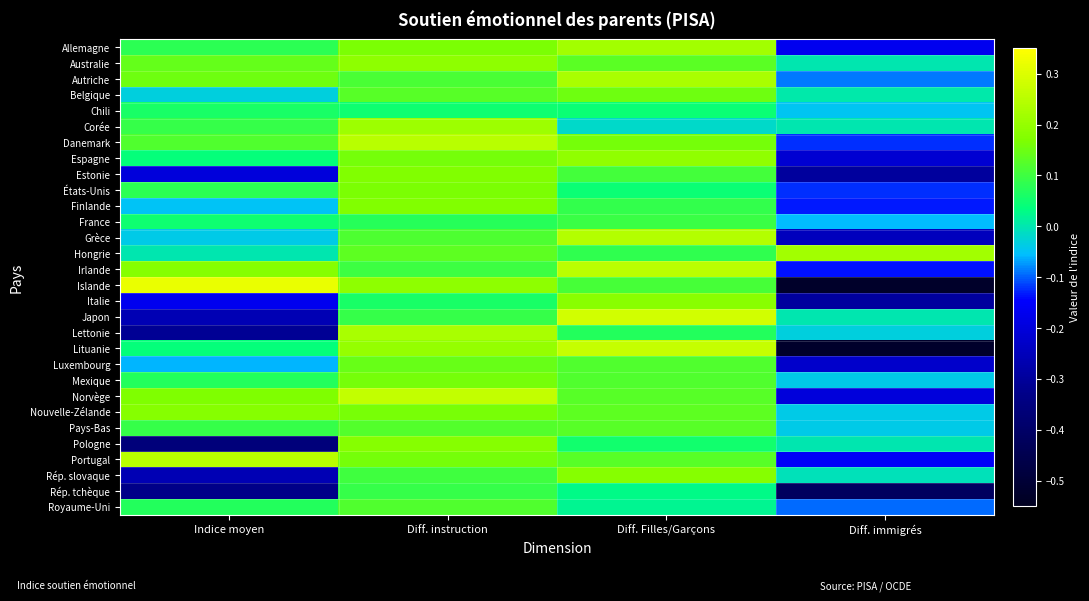

How many positive values does the Norvège series have?

3